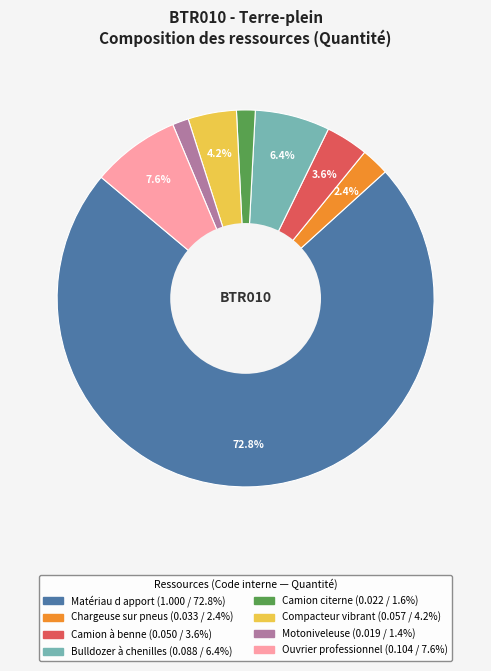

To the nearest percent, what is the combined percentage of Motoniveleuse and Chargeuse sur pneus?

4%